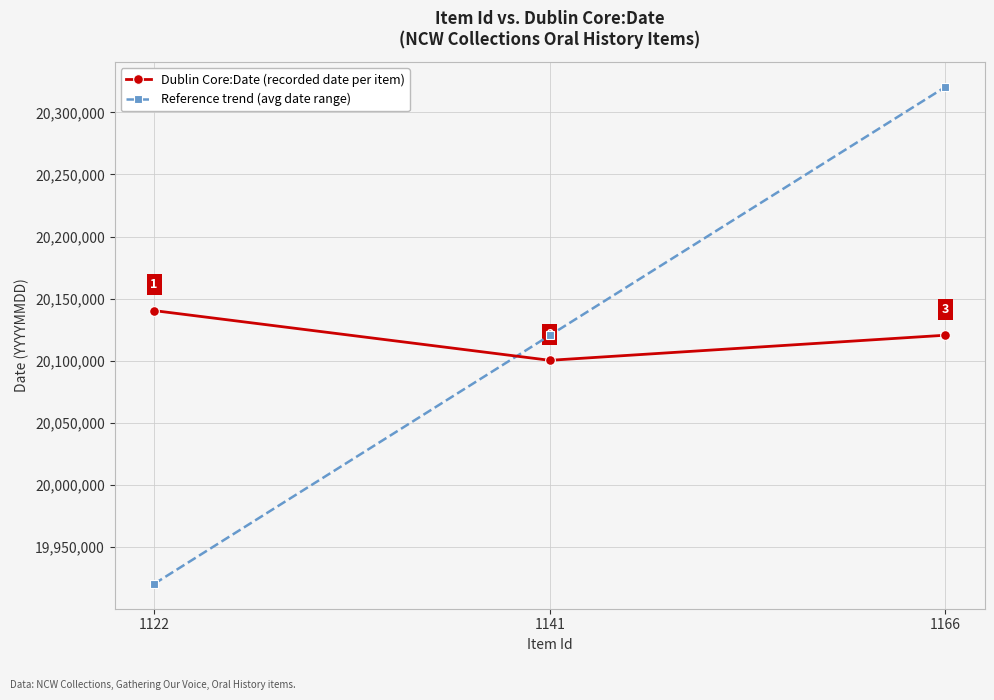

What is the difference between the second highest and minimum values in the Reference trend (avg date range) series?

200000